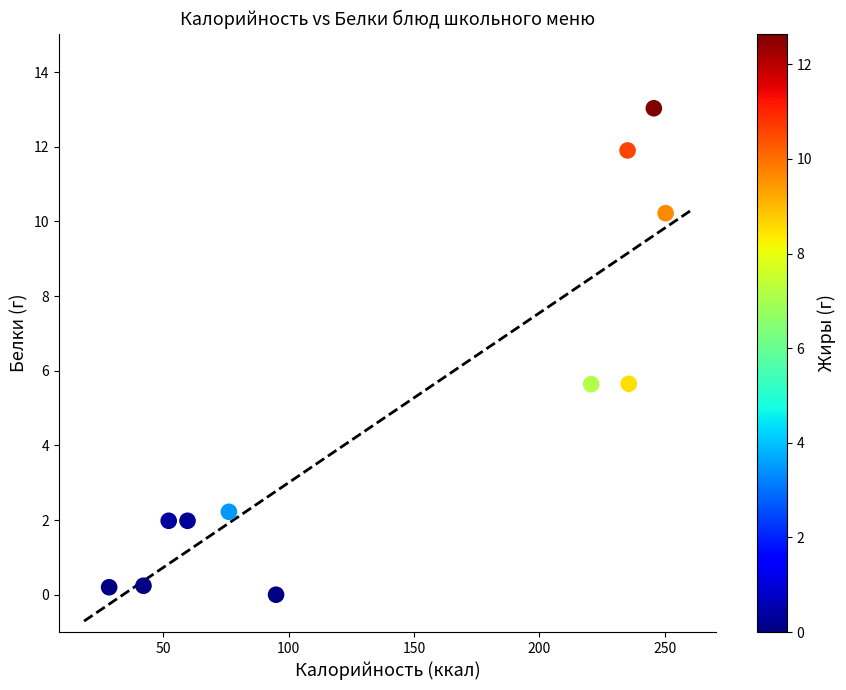

What is the average Y value?

4.8